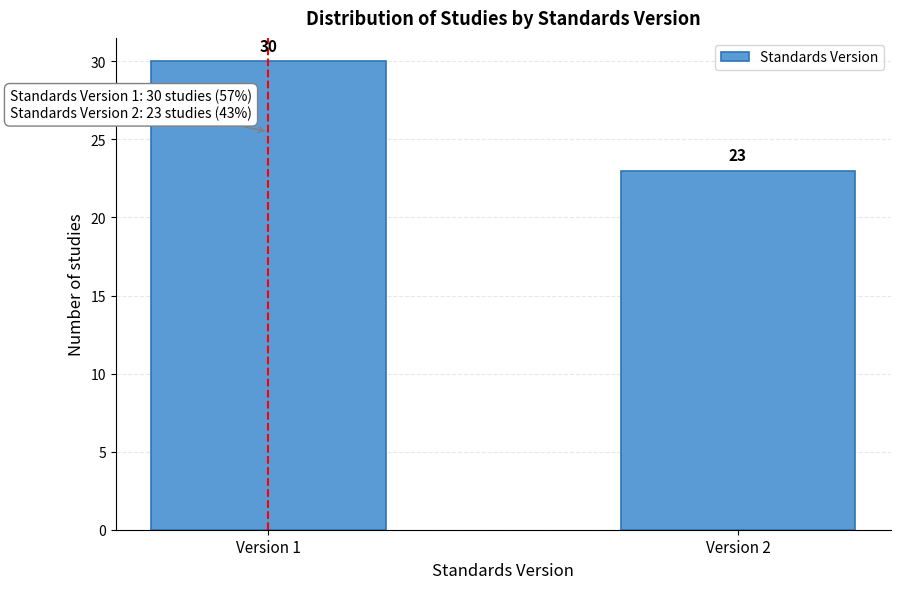

Reading right to left, list all the values displayed in this chart.

Version 2=23	Version 1=30